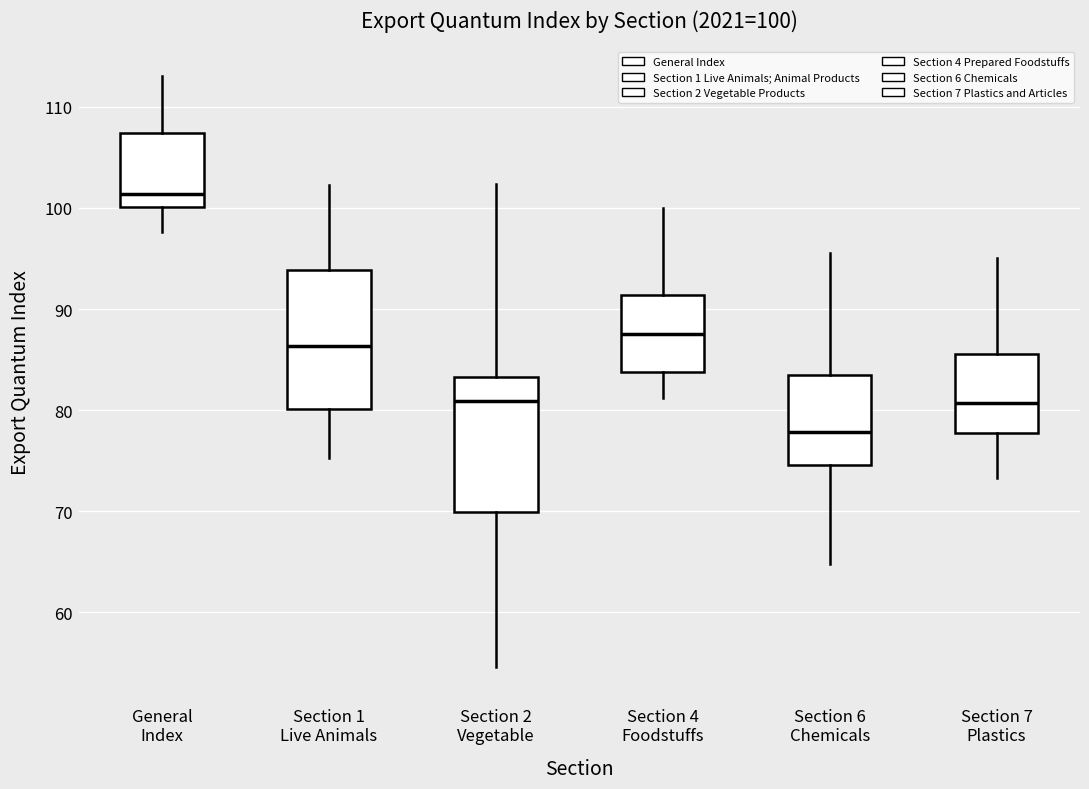

Which box's median line is the lowest?

Section 6 Chemicals